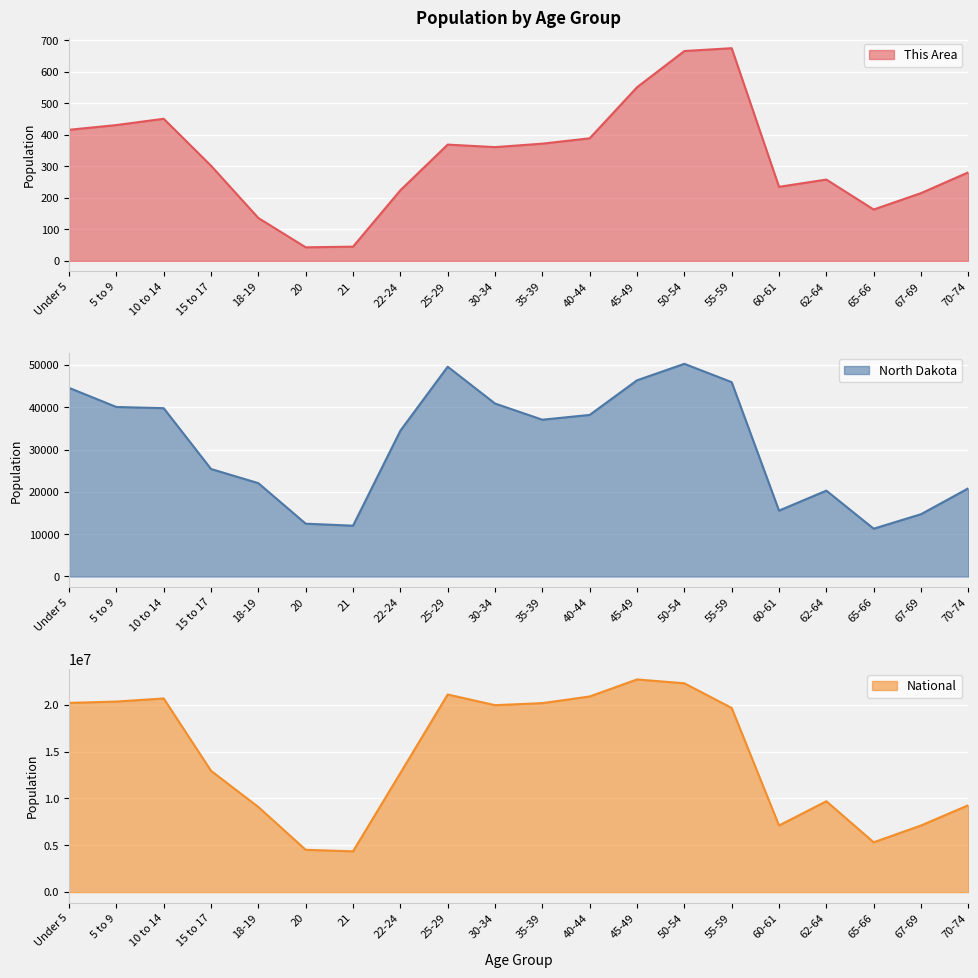

Which series has the widest spread of values?

National